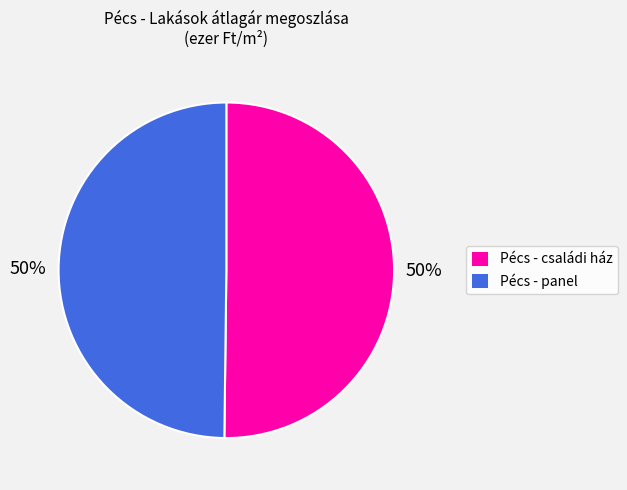

To the nearest percent, what is the average slice percentage?

50%